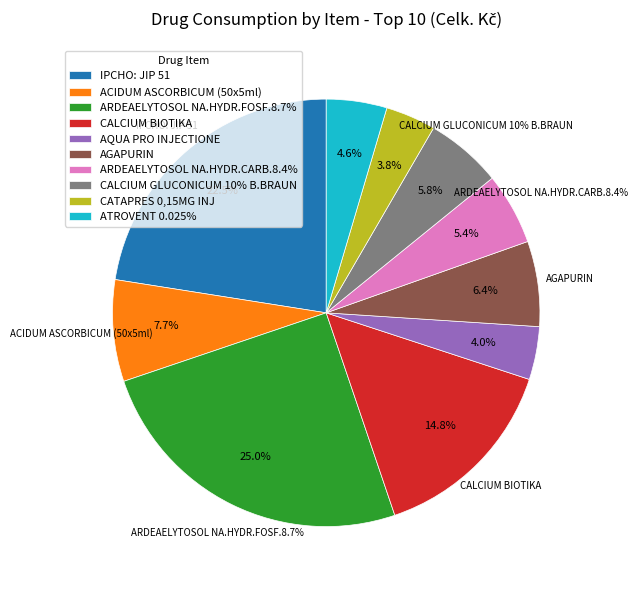

How many segments does this pie chart have?

10